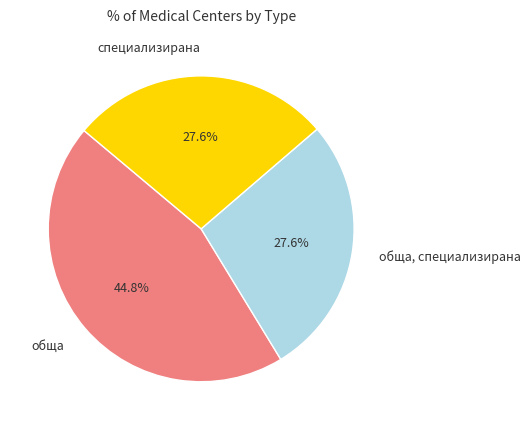

To the nearest percent, what portion does обща represent?

45%